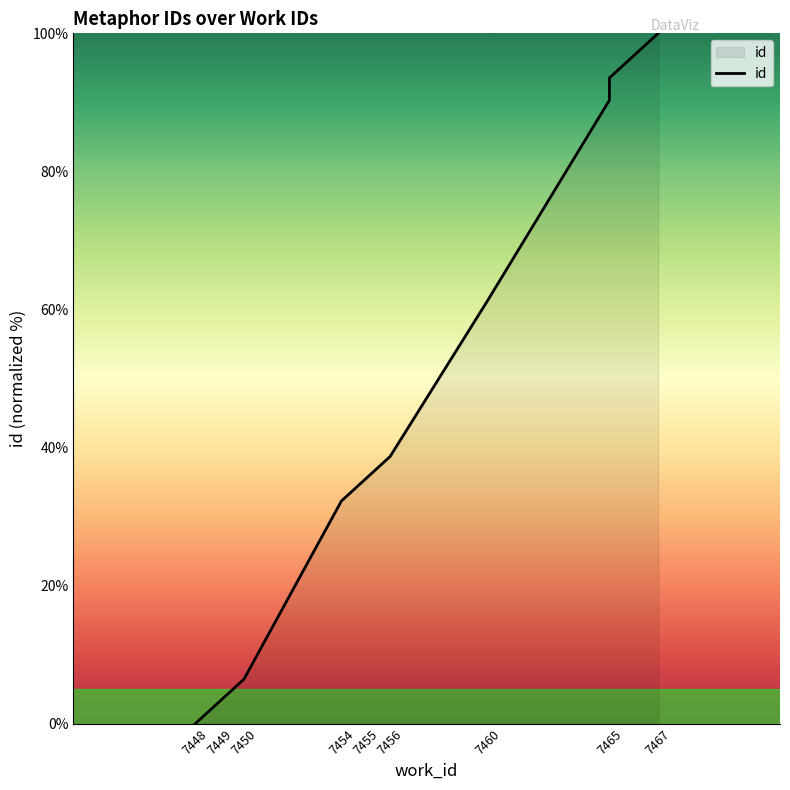

What is the label of the 5th point from the right?

7456